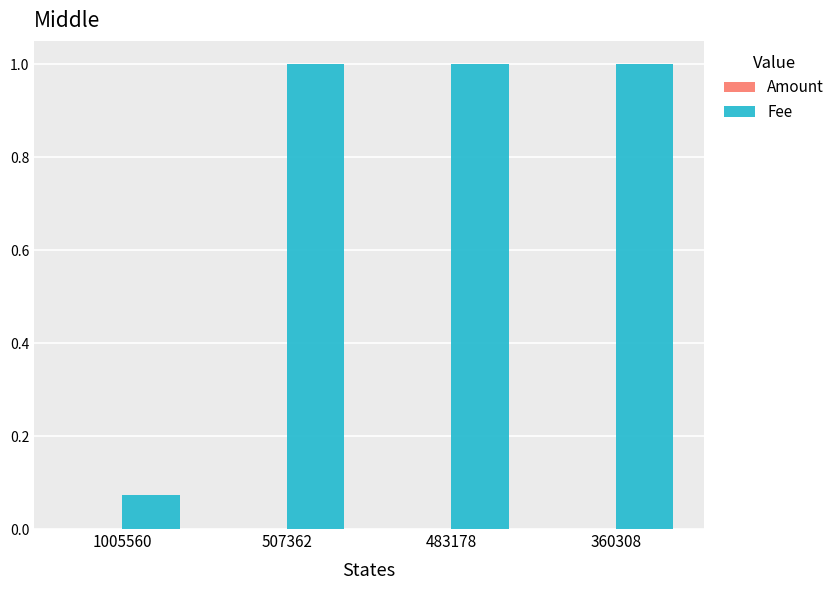

The value of Fee at 507362 is 1.4. True or false?

False